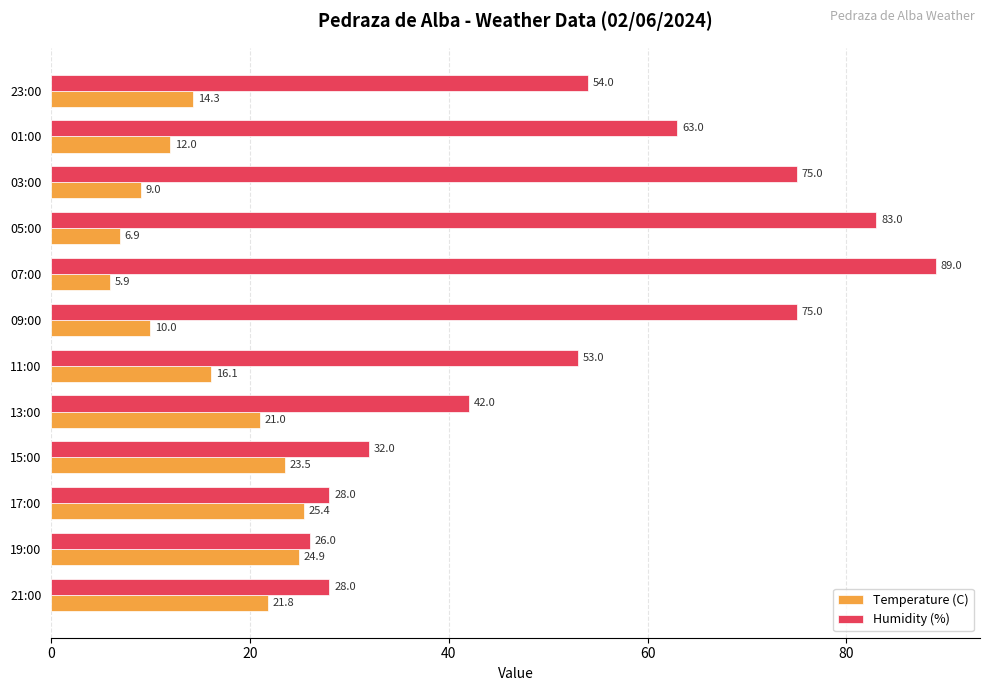

The value of Temperature (C) at 19:00 is 24.9. True or false?

True